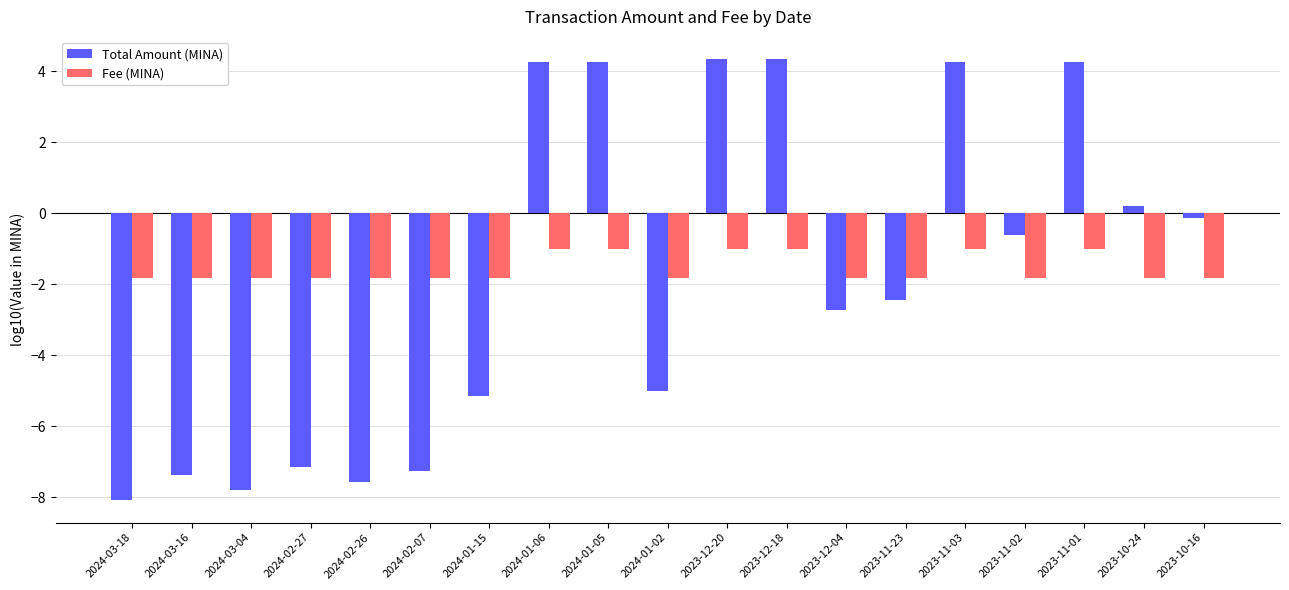

Where does the Total Amount (MINA) series first go above -2?

2024-01-06